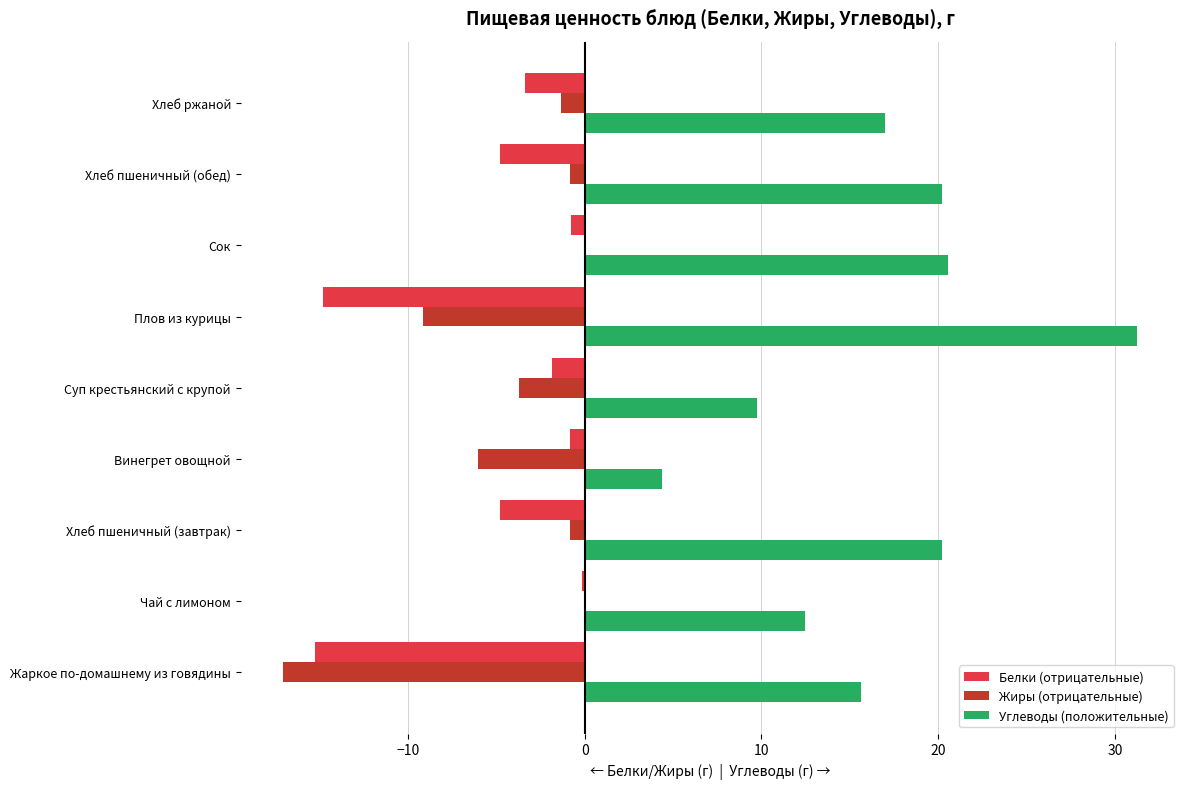

Is the value of Жиры (отрицательные) at Хлеб ржаной greater than the value of Углеводы (положительные) at Сок?

No